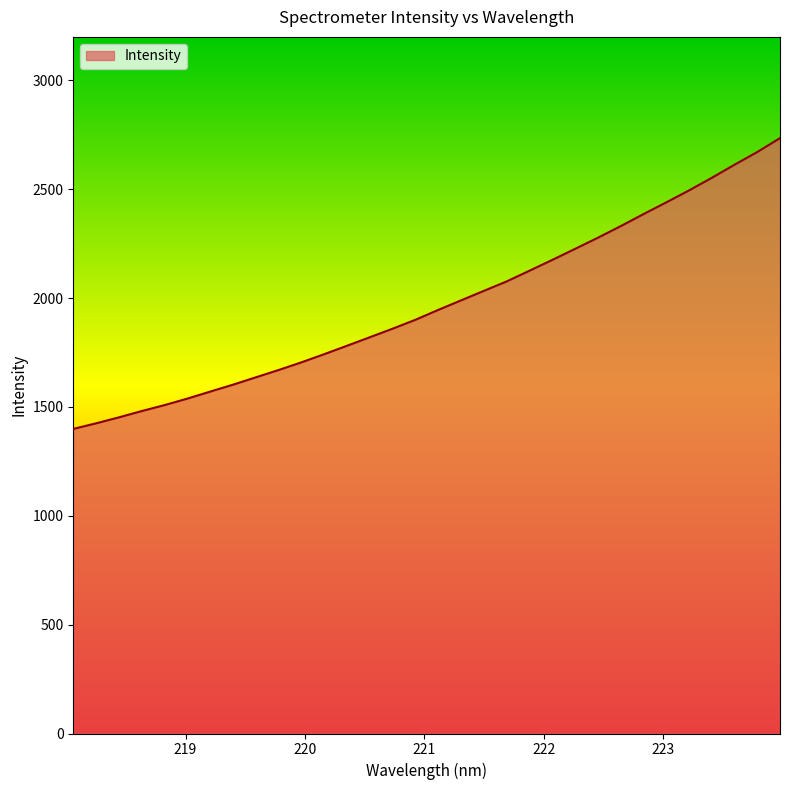

What is the smallest value displayed?

1399.2